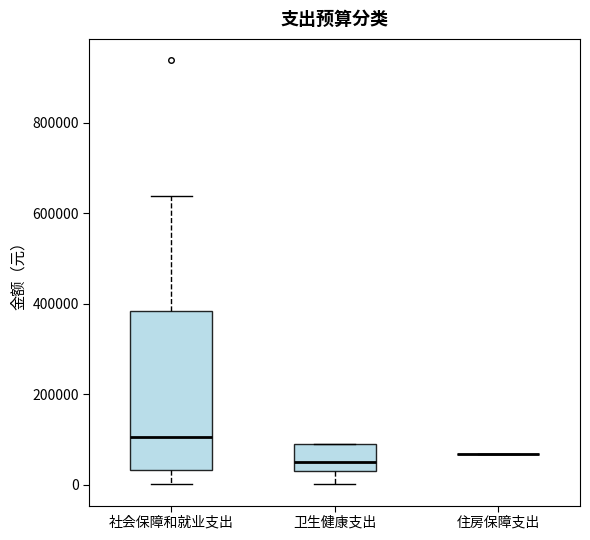

Comparing the boxes themselves (not the whiskers), which one is the tallest?

社会保障和就业支出